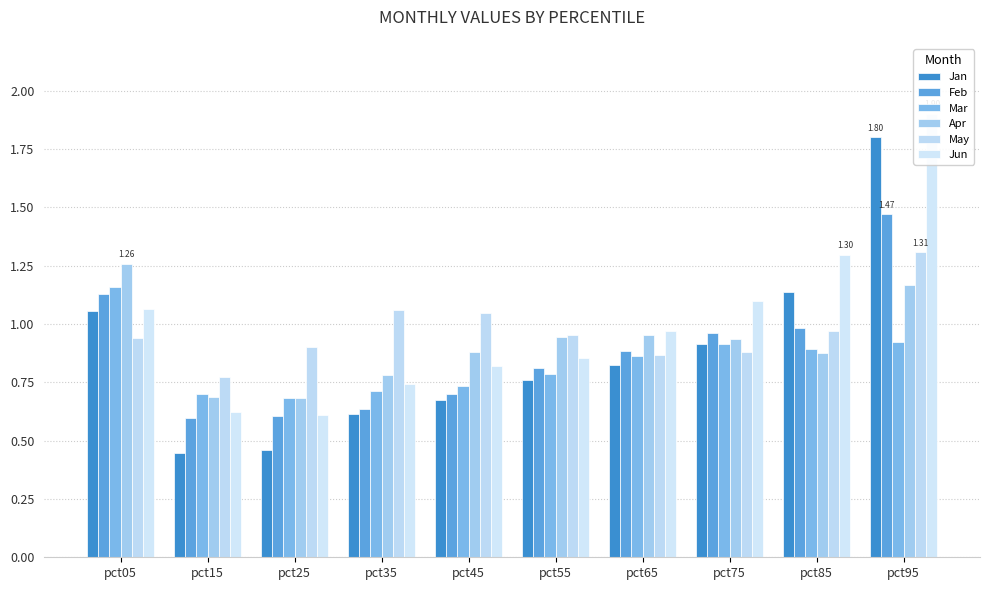

Is it true that Jun equals 0.6 at pct05?

False